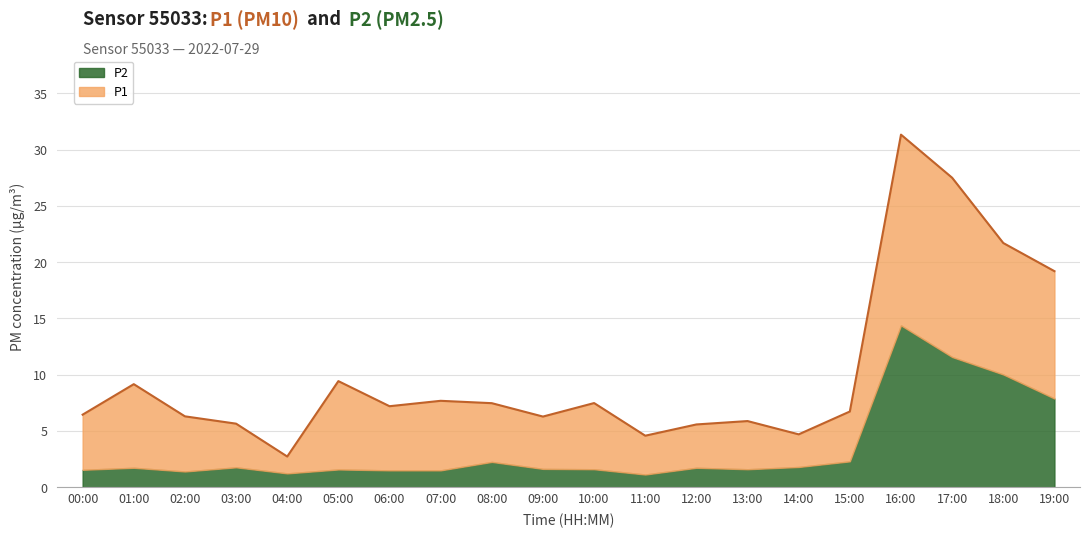

What is the total value across all series at 19:00?

19.2